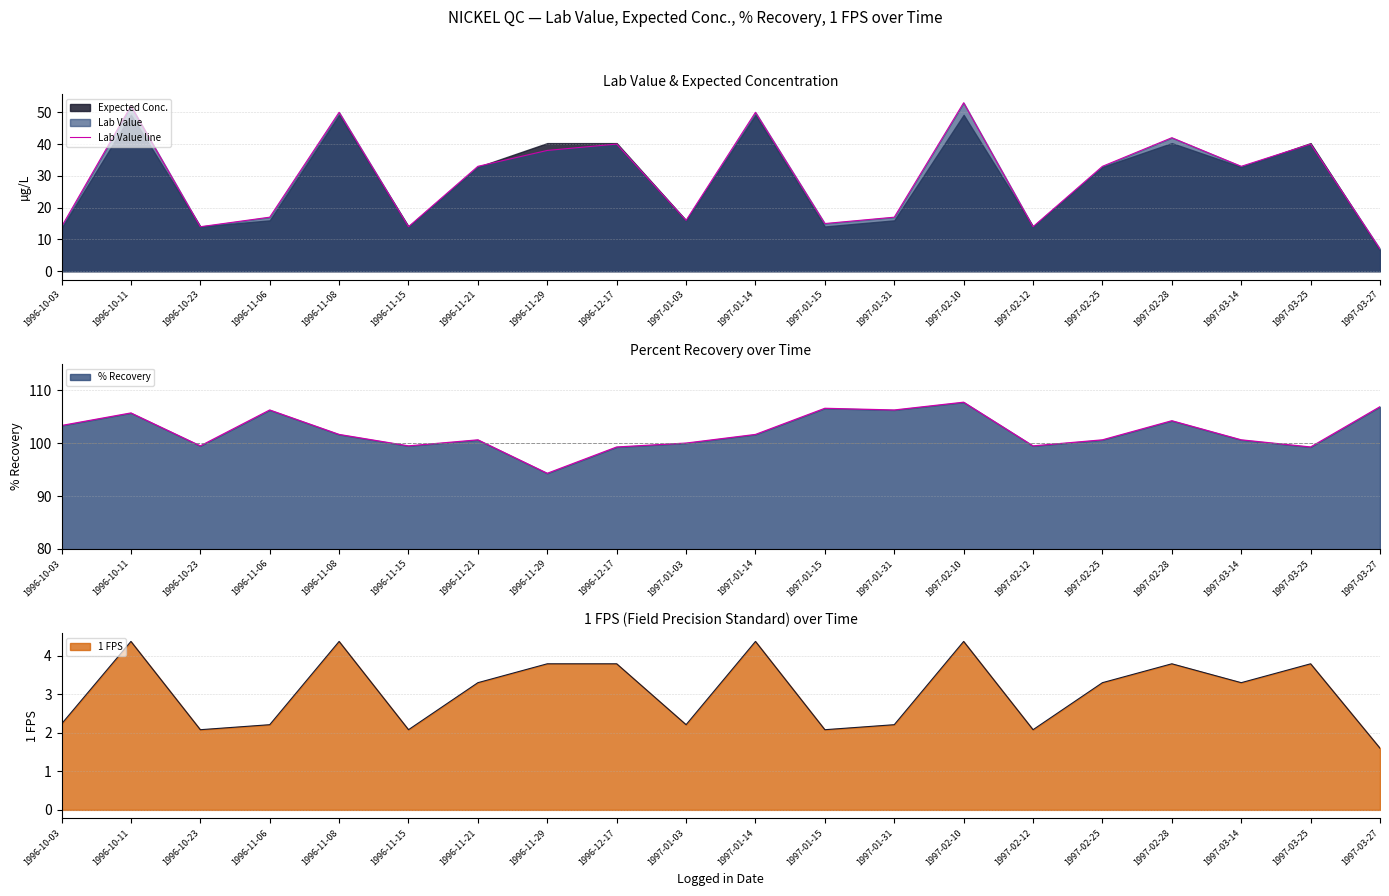

At which label is the value closest to 30?

1996-11-21